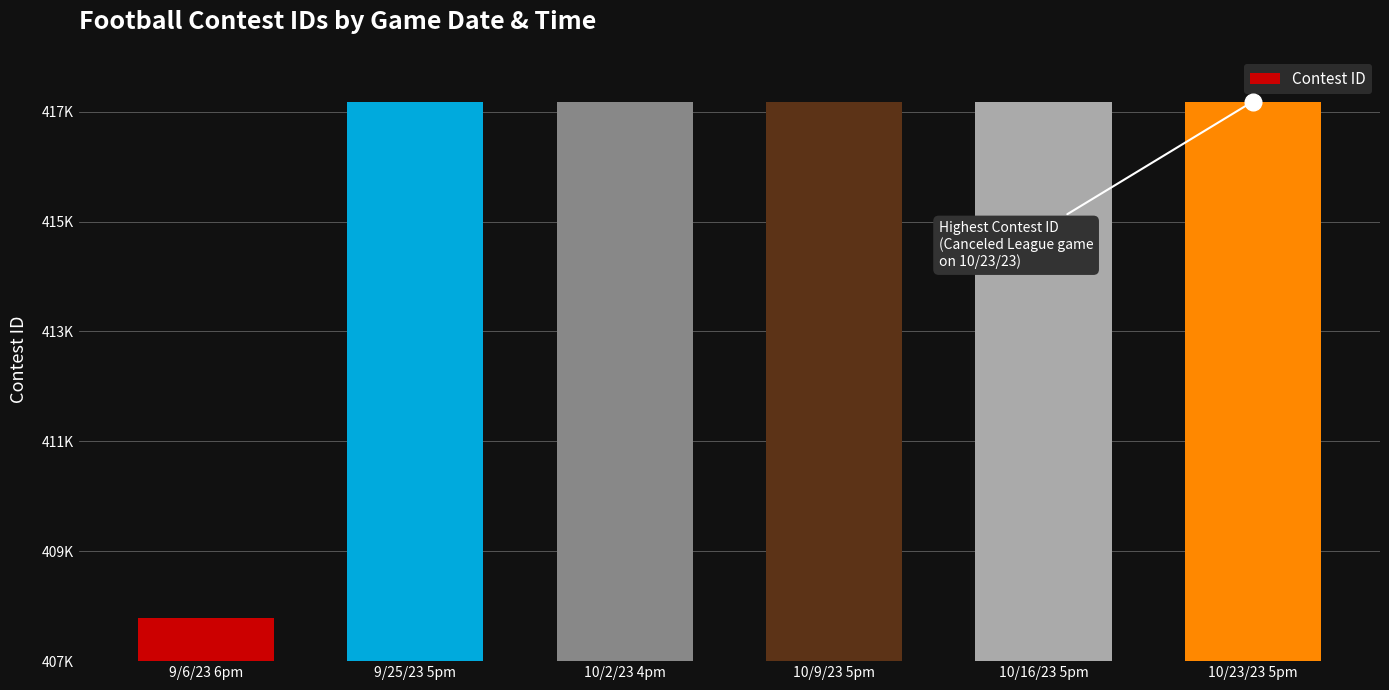

What is the difference between the values at 10/16/23 5pm and 9/6/23 6pm?

9392